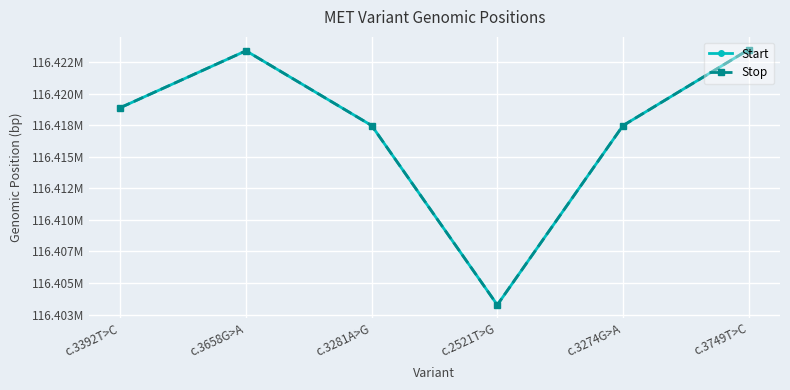

Reading left to right, list all the values displayed in this chart.

Start: 116418881	116423383	116417464	116403260	116417457	116423474
Stop: 116418881	116423383	116417464	116403260	116417457	116423474